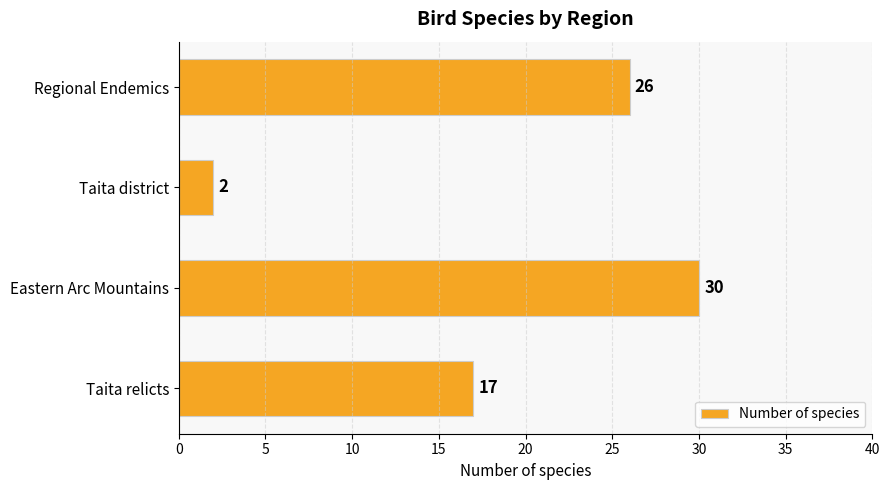

What is the approximate value at Taita relicts?

17